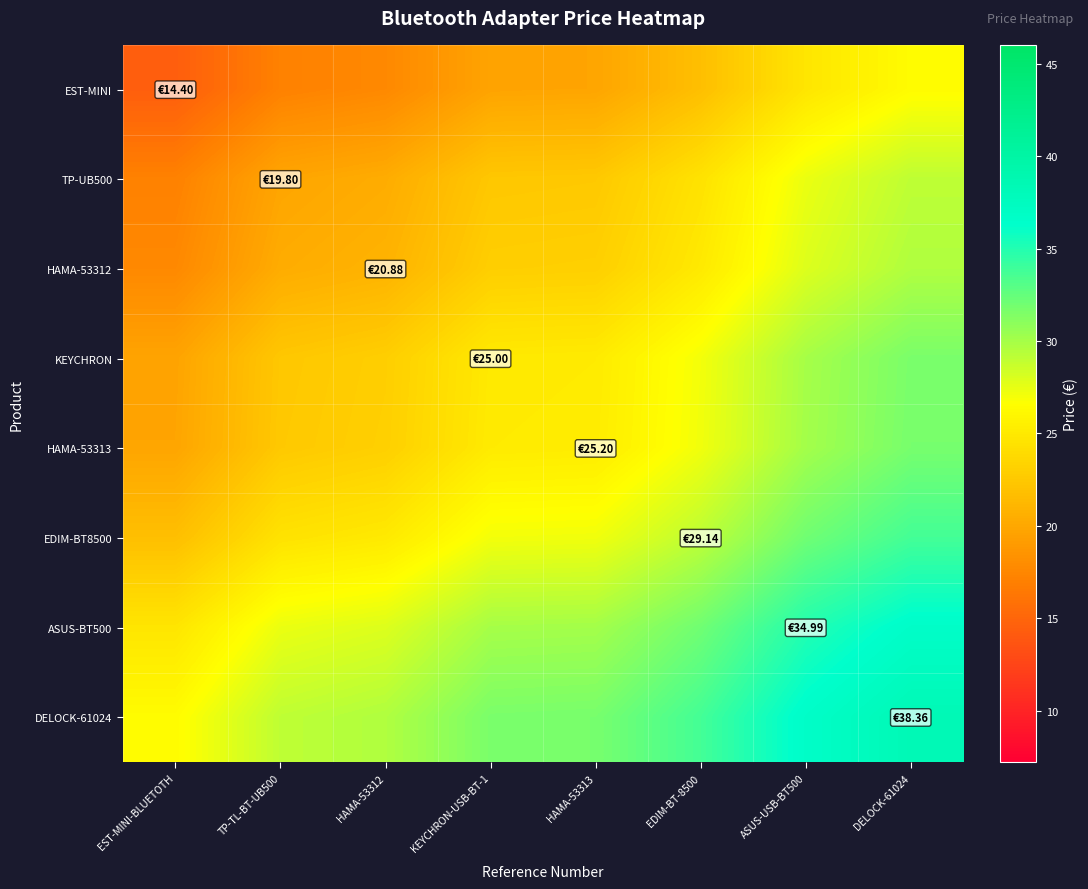

Between ASUS-USB-BT500 and TP-TL-BT-UB500, which is larger?

ASUS-USB-BT500